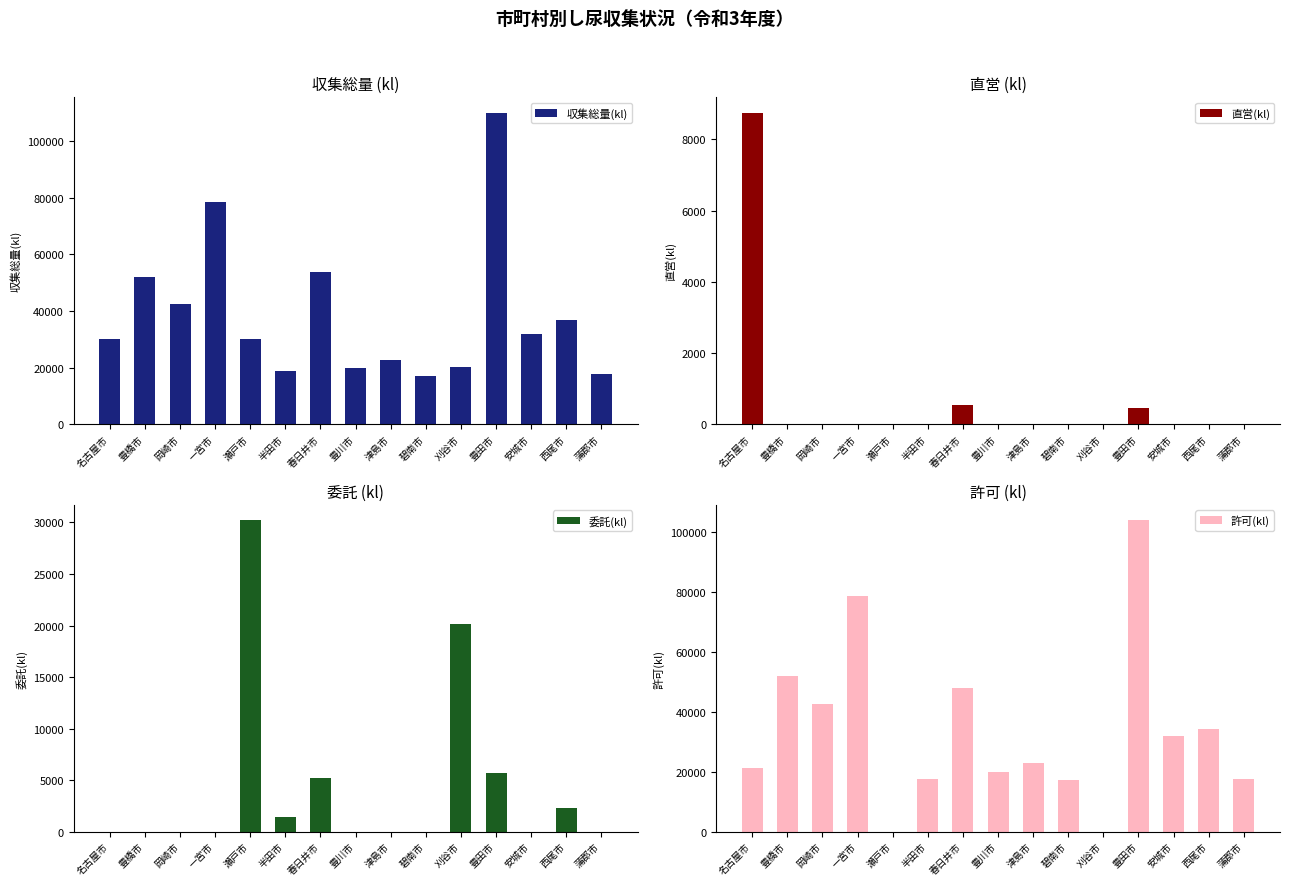

Reading right to left, extract all data points from this chart.

収集総量(kl): 17552	36734	31767	110018	20117	17083	22774	19922	53747	18934	30203	78598	42546	51865	30010
直営(kl): 0	0	0	463	0	0	0	0	548	0	0	0	0	0	8742
委託(kl): 0	2339	0	5696	20117	0	0	0	5221	1378	30203	0	0	0	0
許可(kl): 17552	34395	31767	103859	0	17083	22774	19922	47978	17556	0	78598	42546	51865	21268